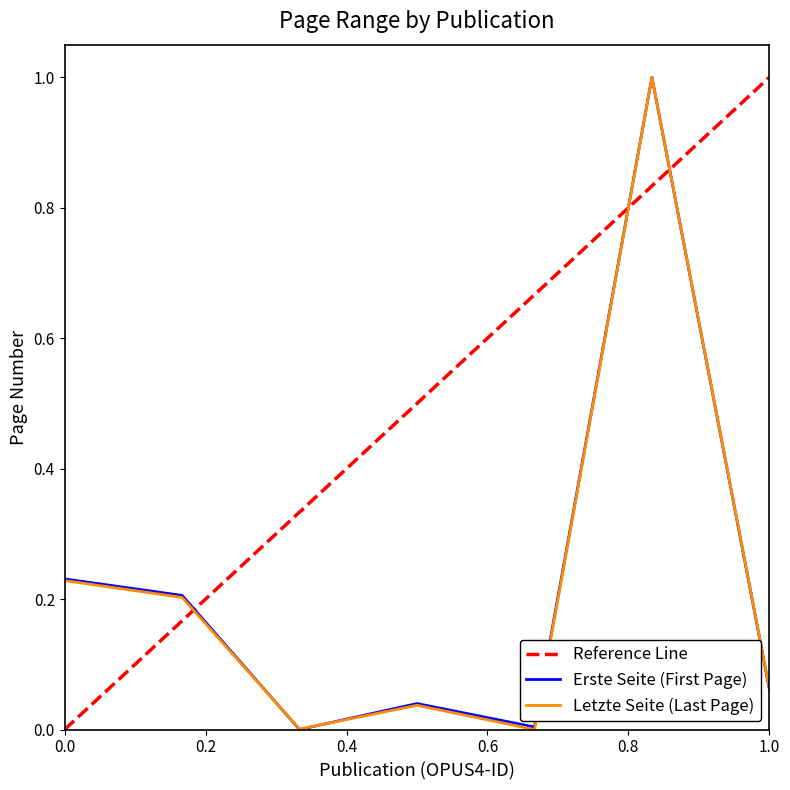

After their last crossing, which series has the higher values: Letzte Seite or Erste Seite?

Erste Seite